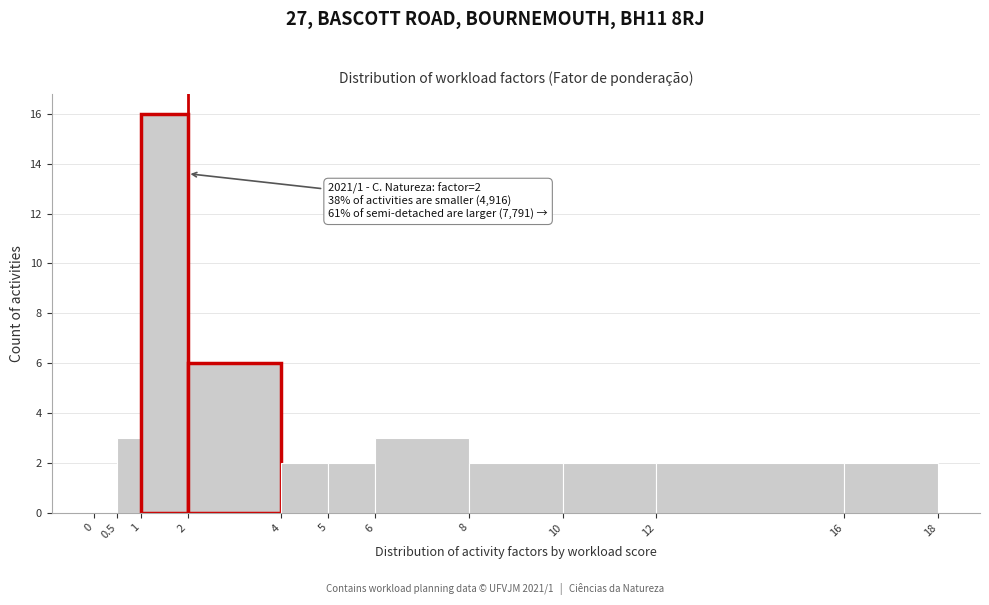

Which range on the x-axis has the tallest bar?

1 to 2